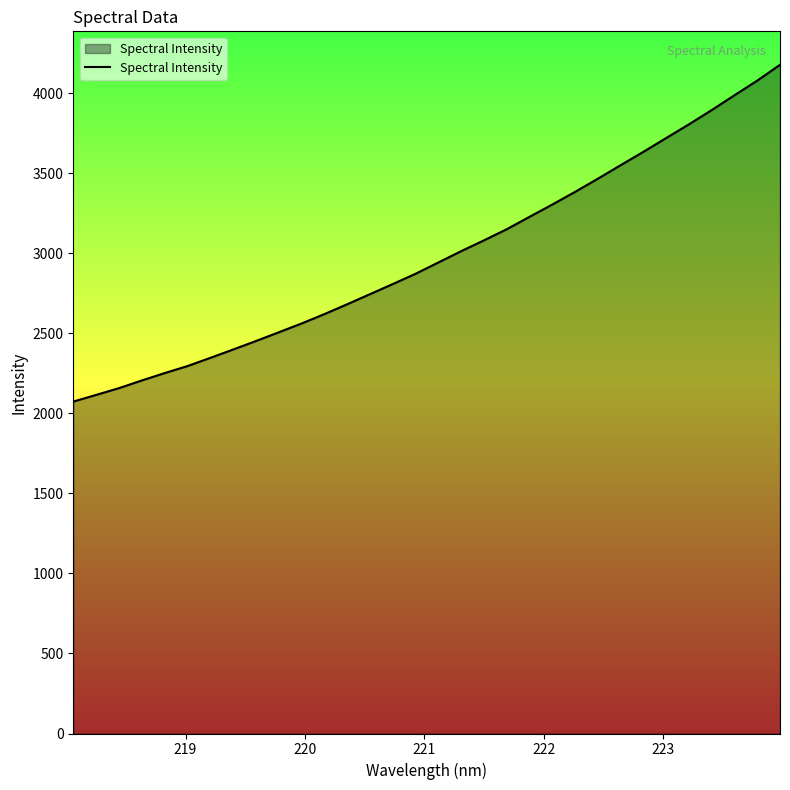

What is the minimum value shown in the chart?

2073.6